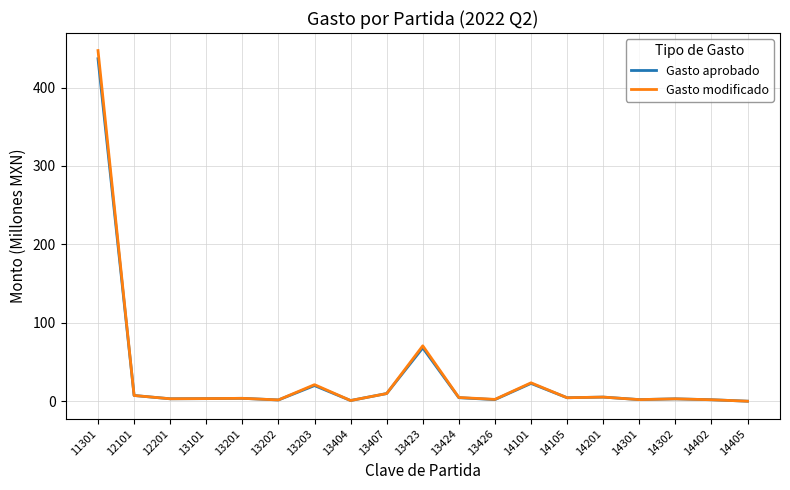

What are all the series names shown in the legend?

Gasto aprobado, Gasto modificado